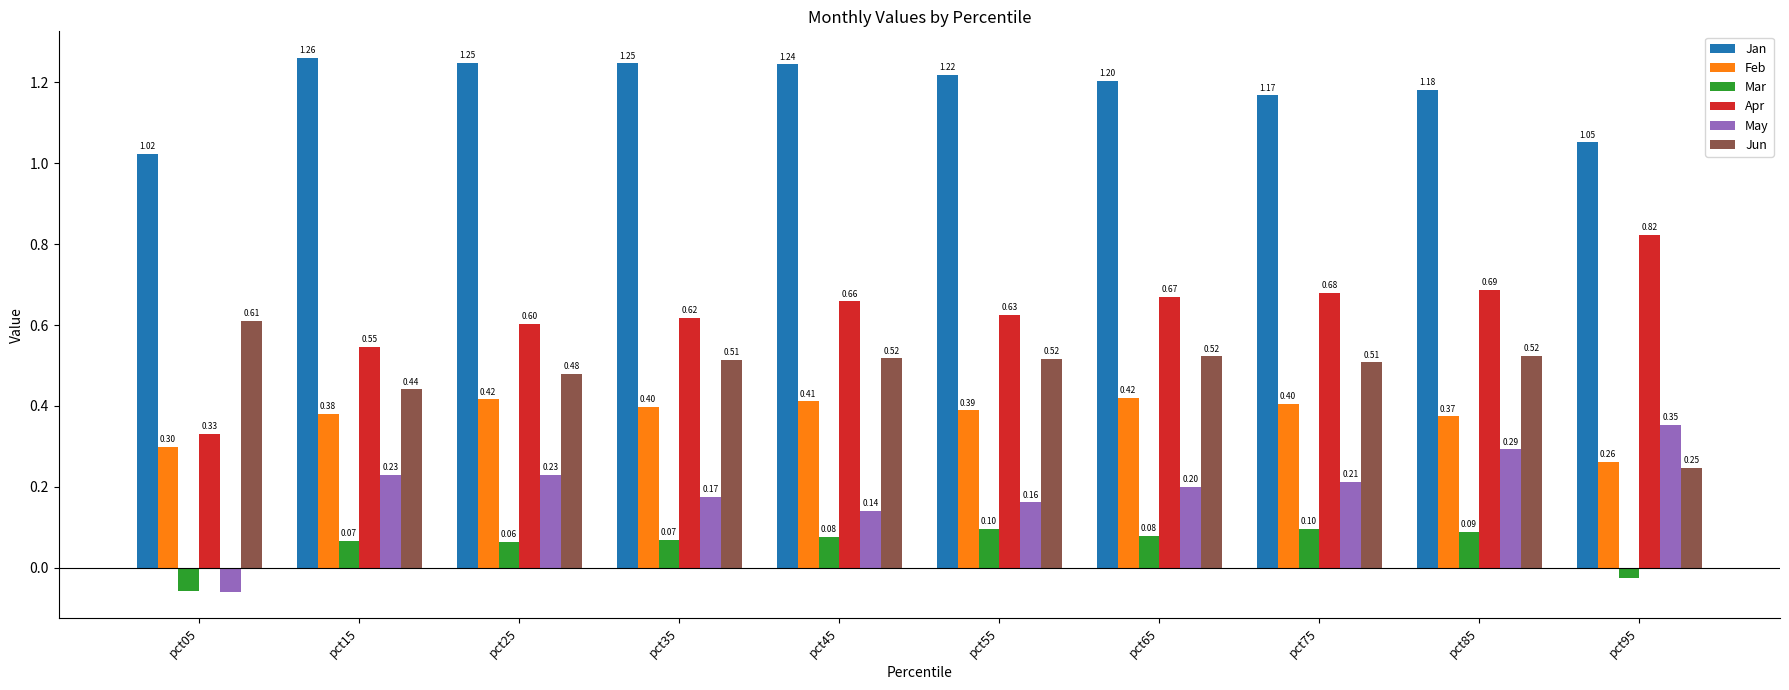

Which series changed the most between pct35 and pct85?

May